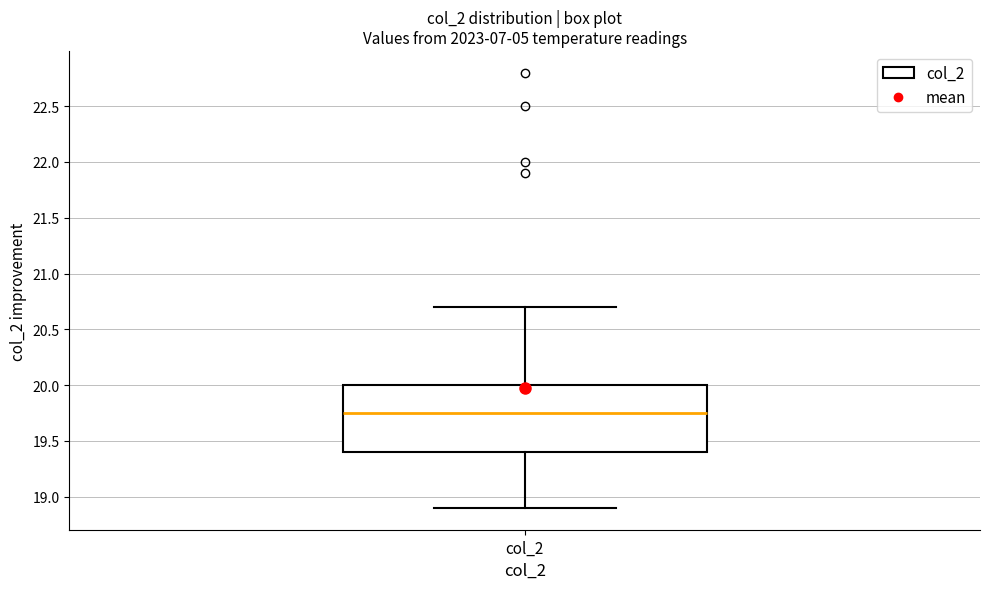

Transcribe this box plot: give where the median line is, the range the box spans, and where the two whiskers end, as read against the y-axis. The values are not printed on the chart, so give them approximately, as read against the axis.

median 19.75, box 19.40 to 20.00, whiskers 18.90 to 20.70